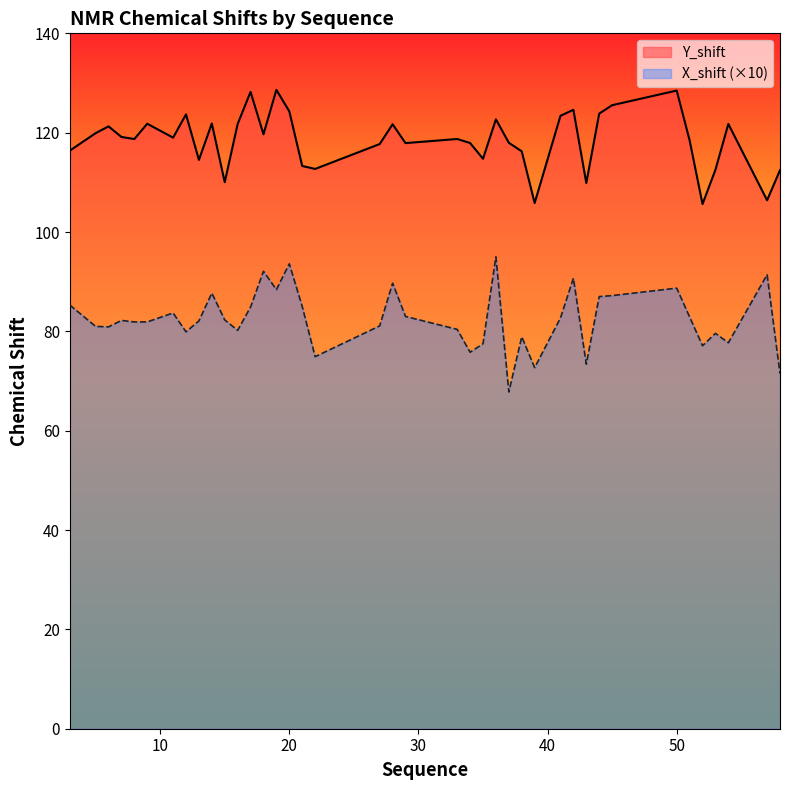

Between 43 and 39, which is larger?

43